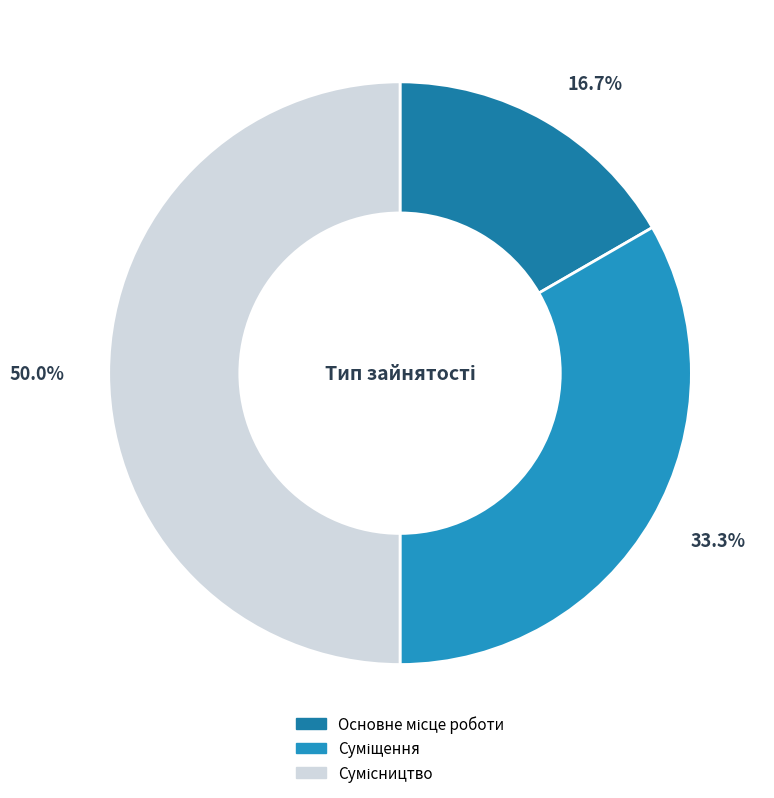

True or false: Основне місце роботи accounts for 17% of the total.

True